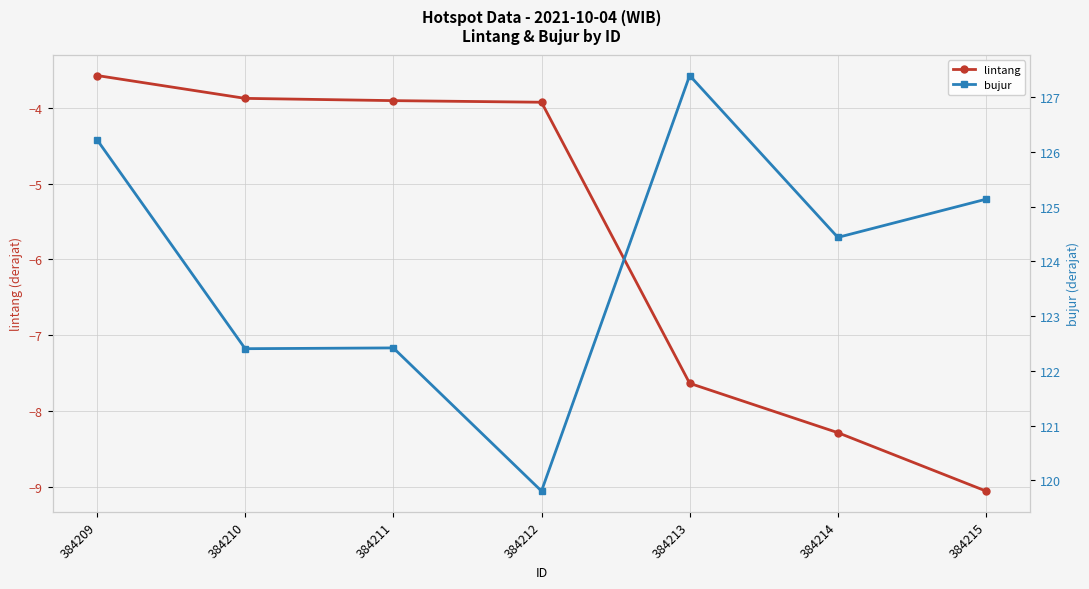

True or false: lintang and bujur intersect in this chart.

False